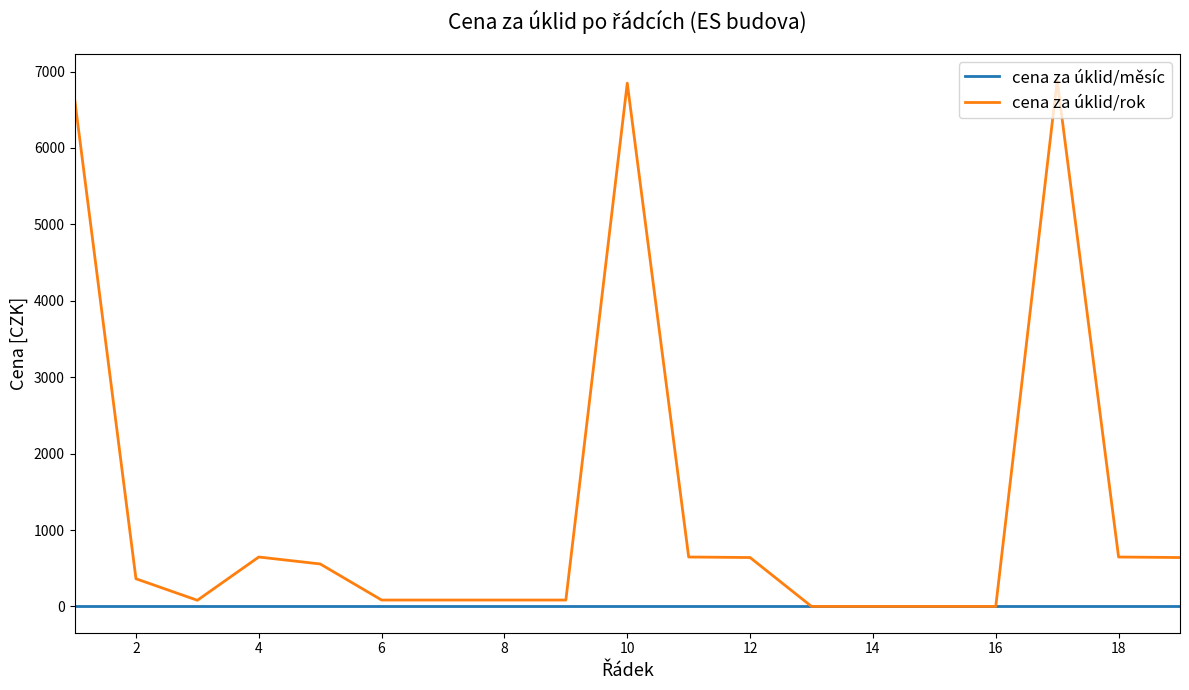

What is the greatest value displayed?

6884.1